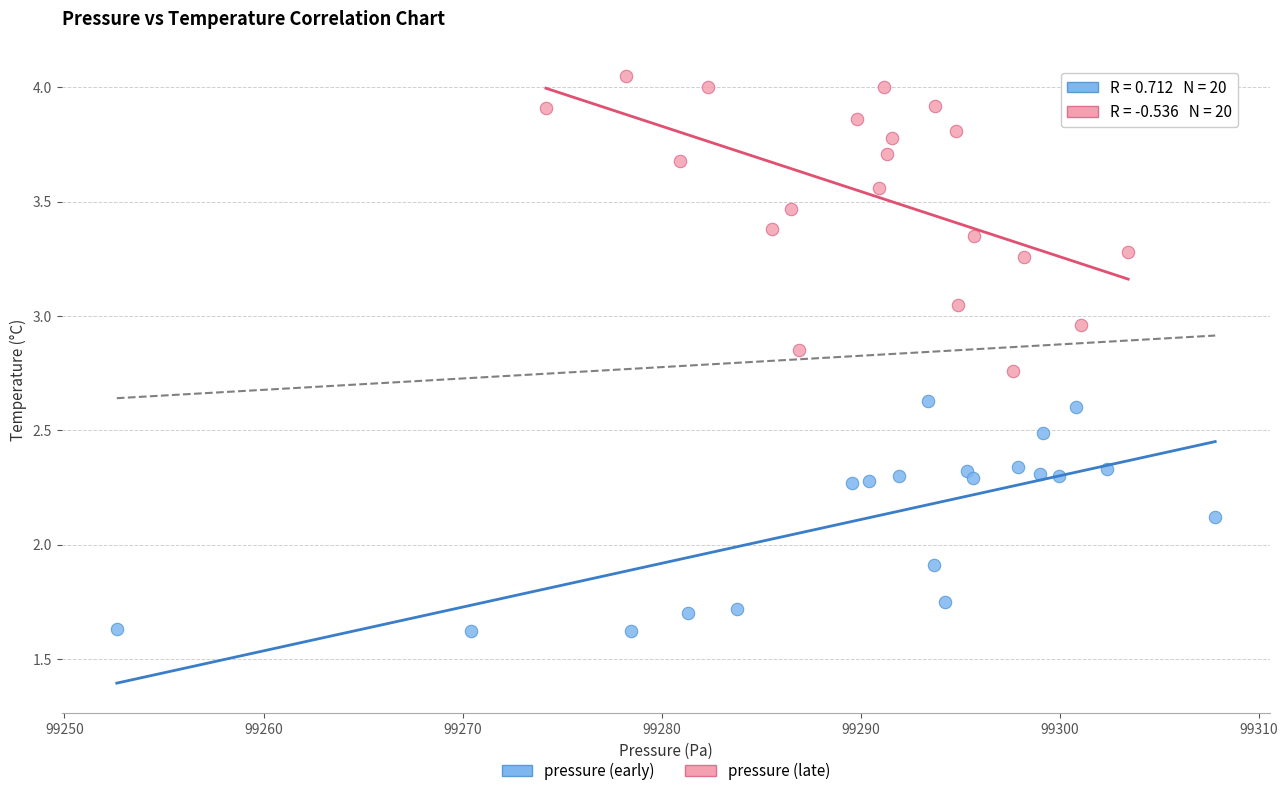

Which series has the largest Y range (max minus min)?

pressure (late)